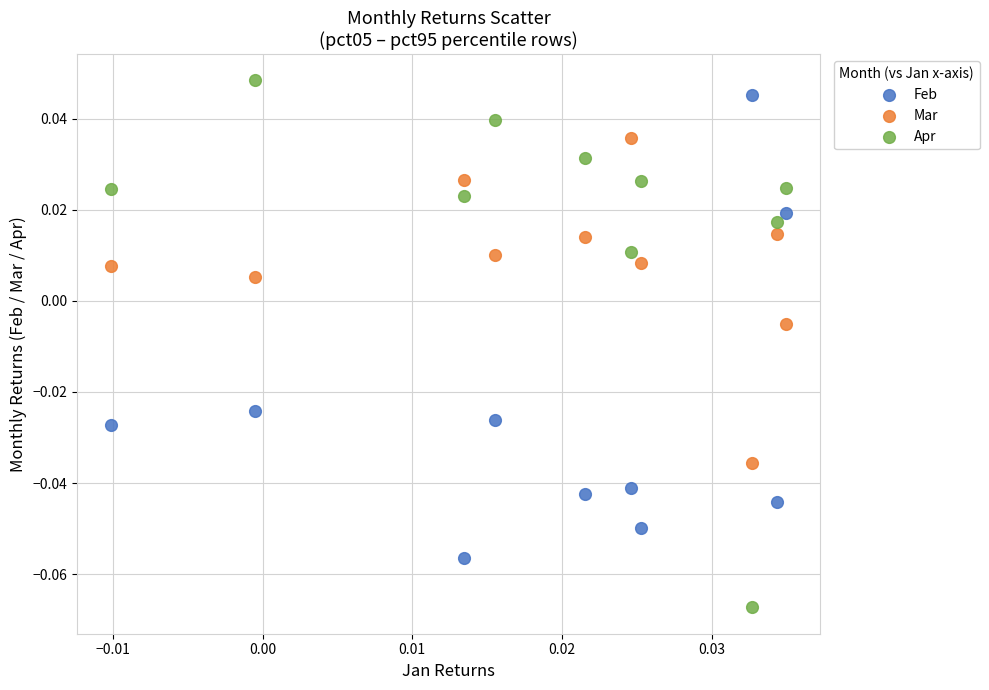

What are all the series names shown in the legend?

Feb, Mar, Apr